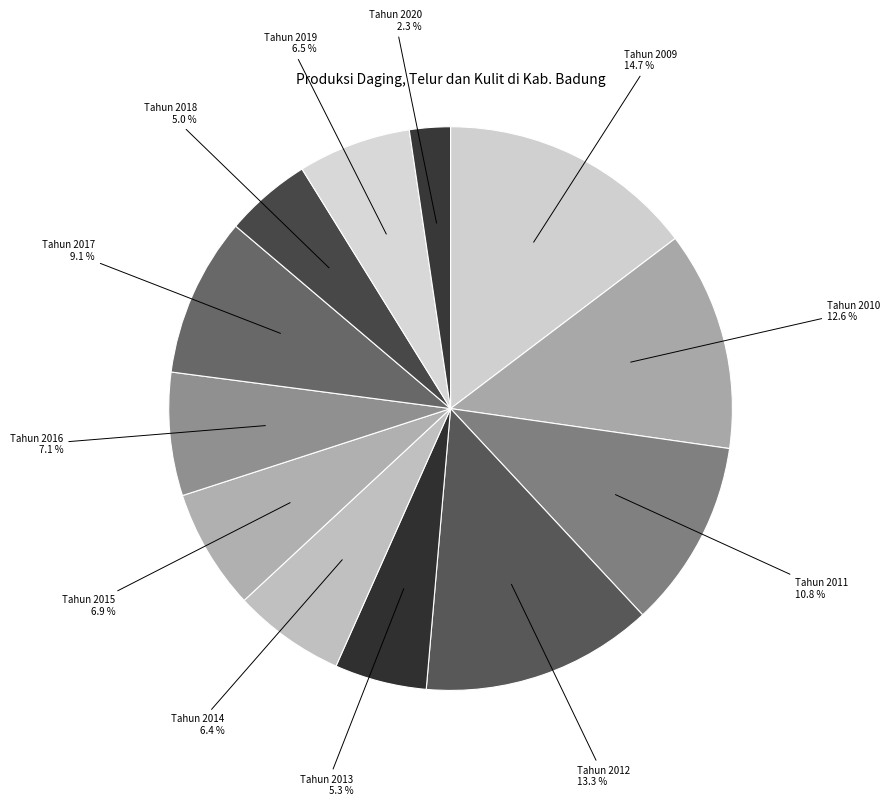

Is there any slice that represents more than half of the pie?

No